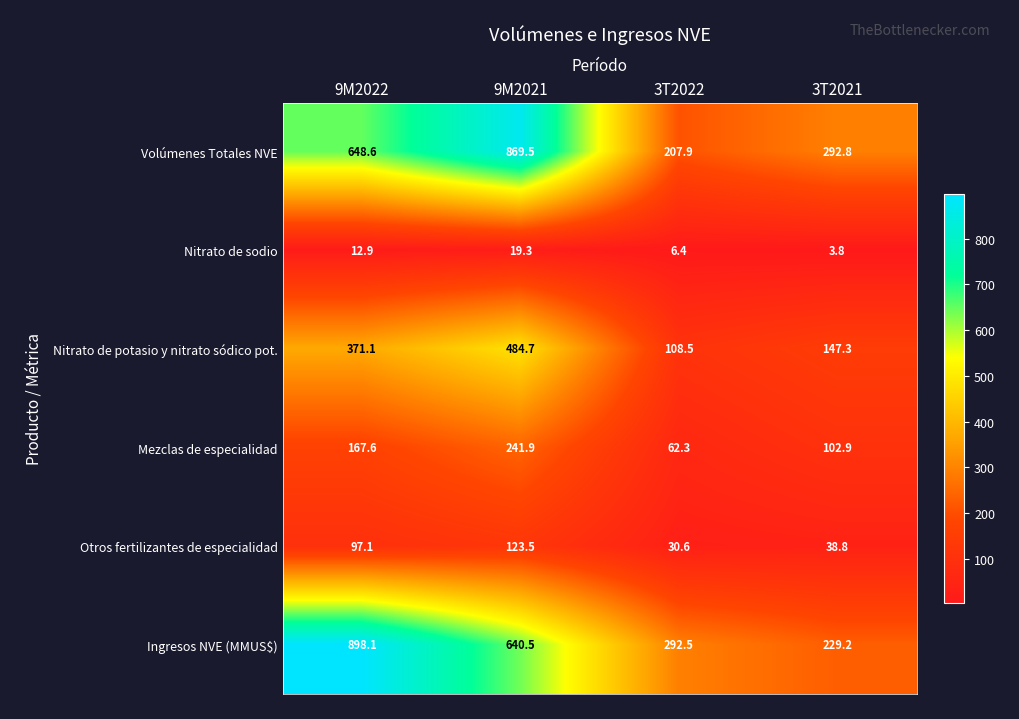

What value does the Ingresos NVE (MMUS$) series have at 9M2021?

640.5